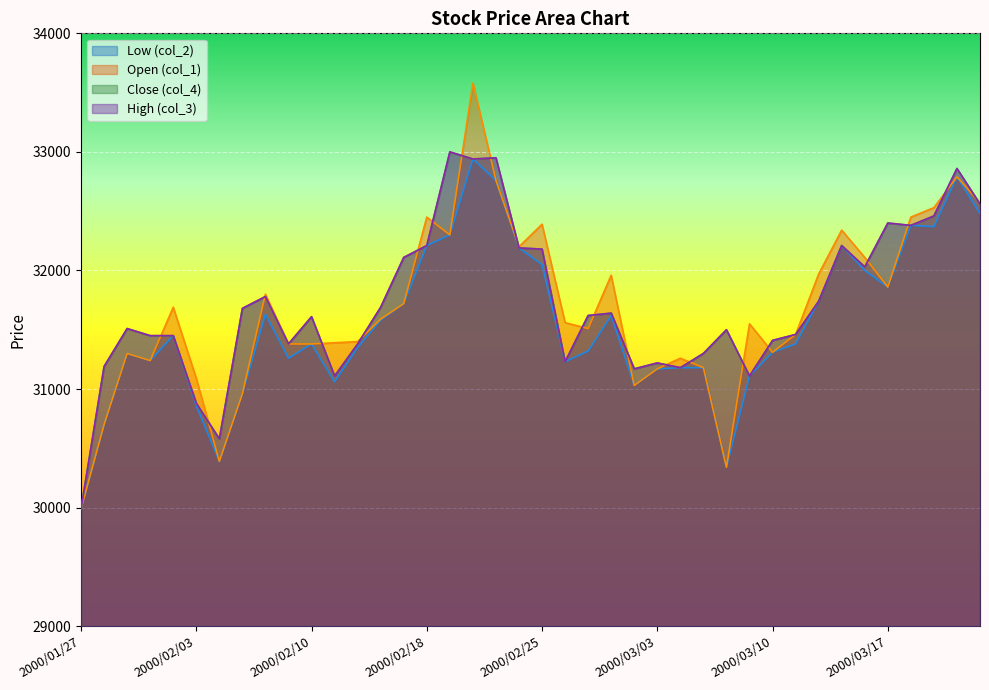

Between 2000/02/15 and 2000/03/22, which is larger?

2000/03/22